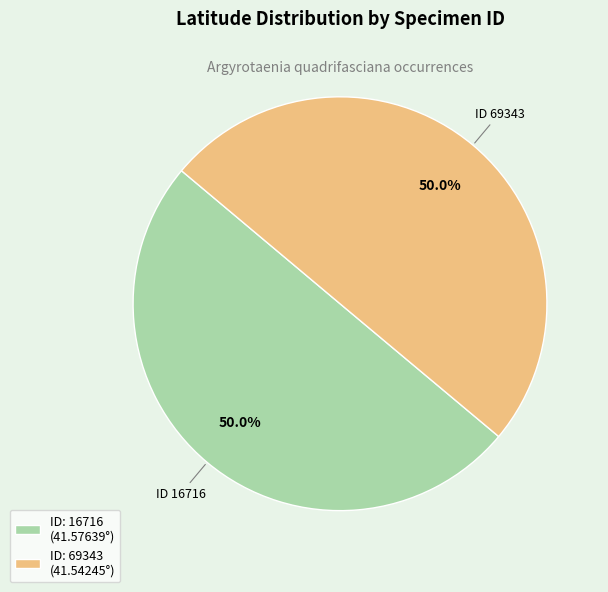

What is the ratio of the value at ID: 16716 (41.57639°) to the value at ID: 69343 (41.54245°)?

1.0